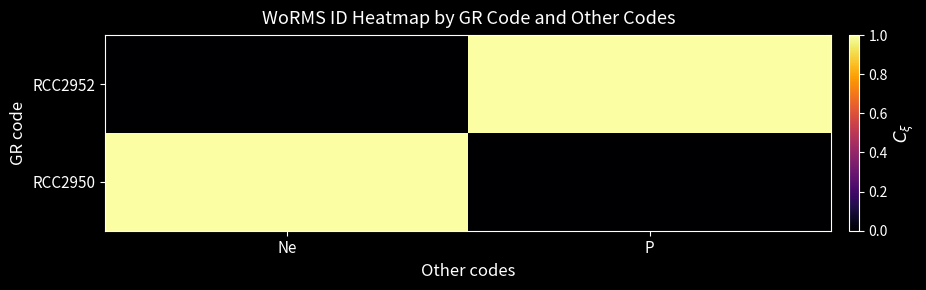

What is the maximum value shown in the chart?

1